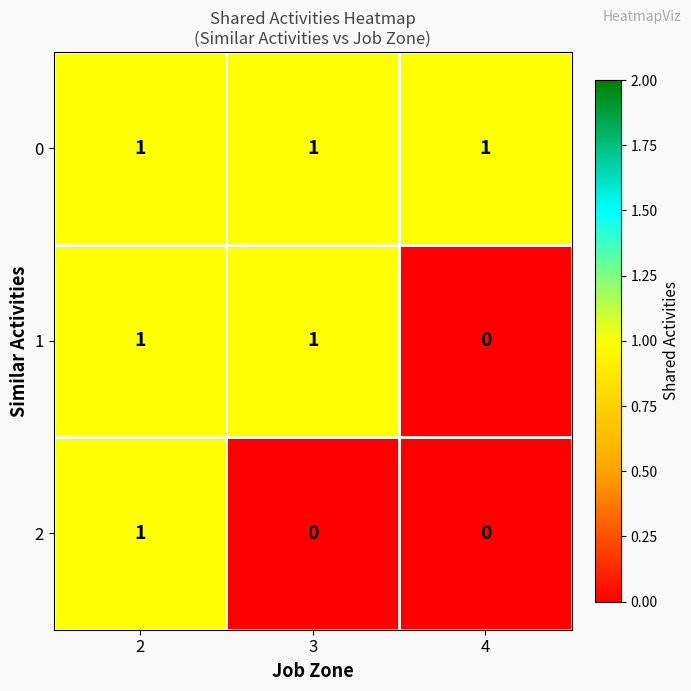

How many 2 values are between 0 and 1?

3